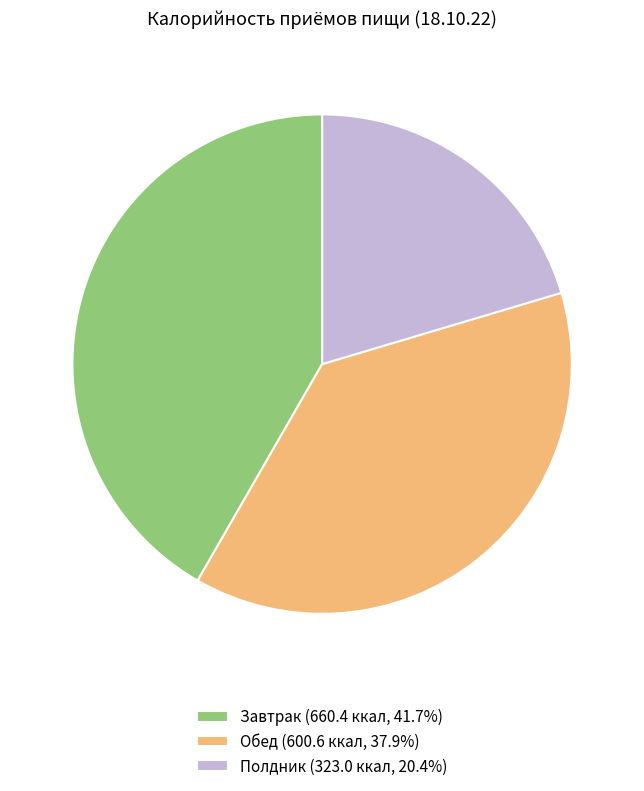

Which slice is the smallest?

Полдник